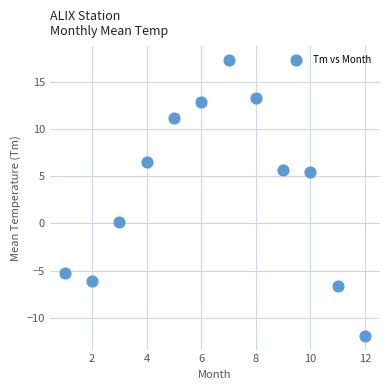

What is the range of X values (max minus min)?

11.0